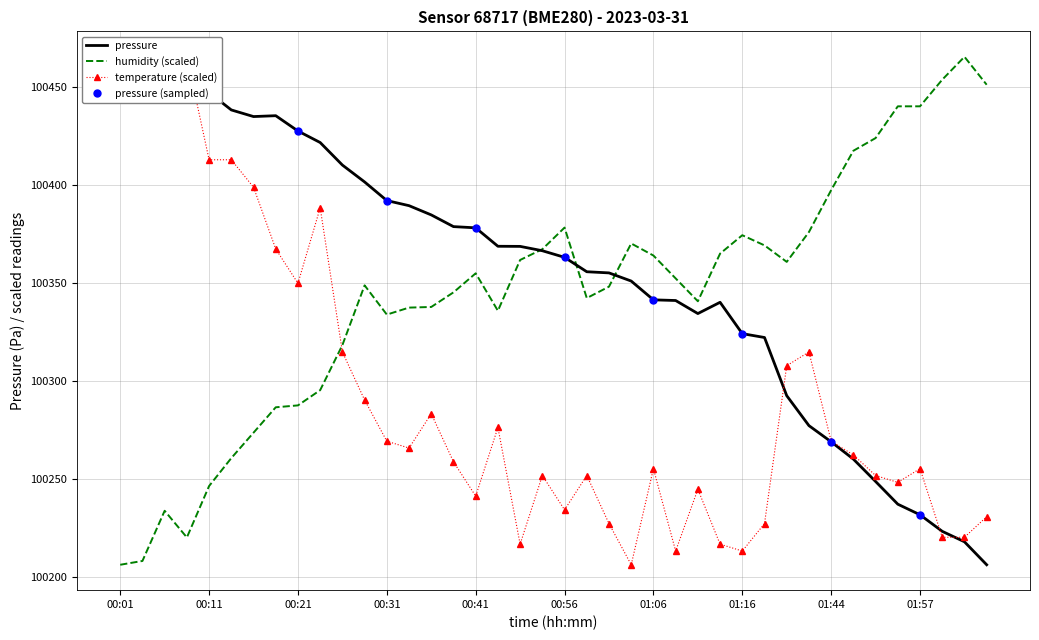

Is the value of humidity at 01:01 greater than the value of pressure at 01:16?

Yes